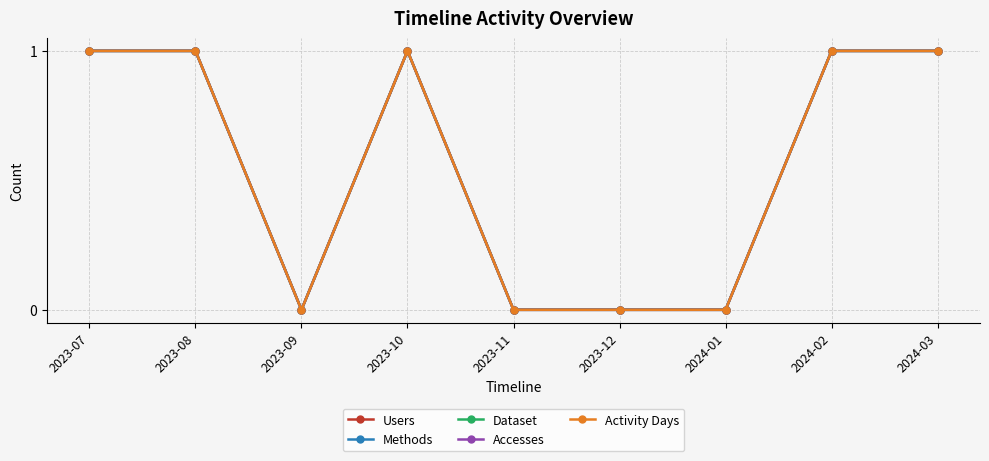

In Activity Days, how many points are higher than both neighbors (excluding endpoints)?

1